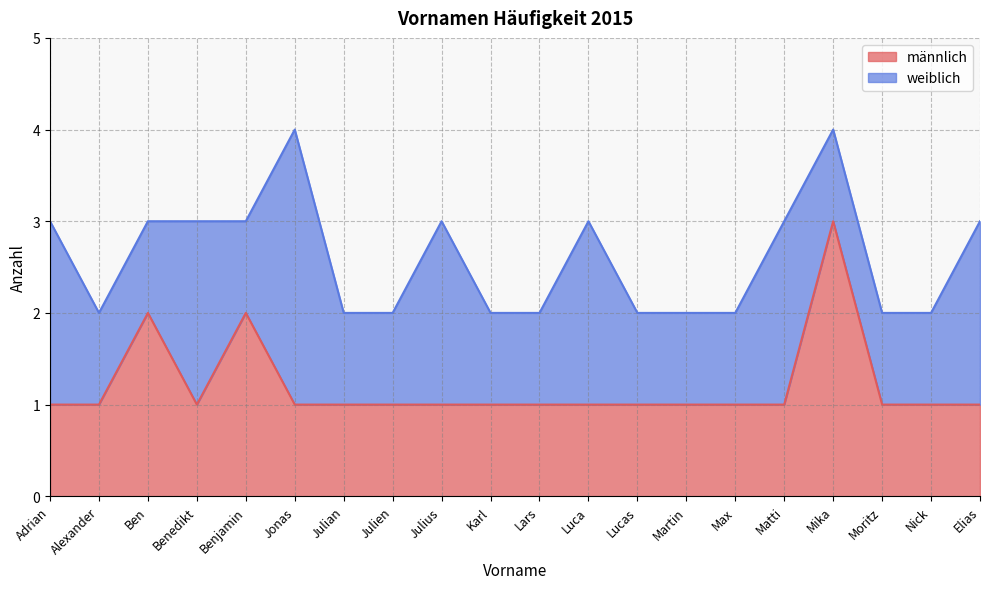

Approximately how many times larger is the value at Max compared to Jonas?

1.0